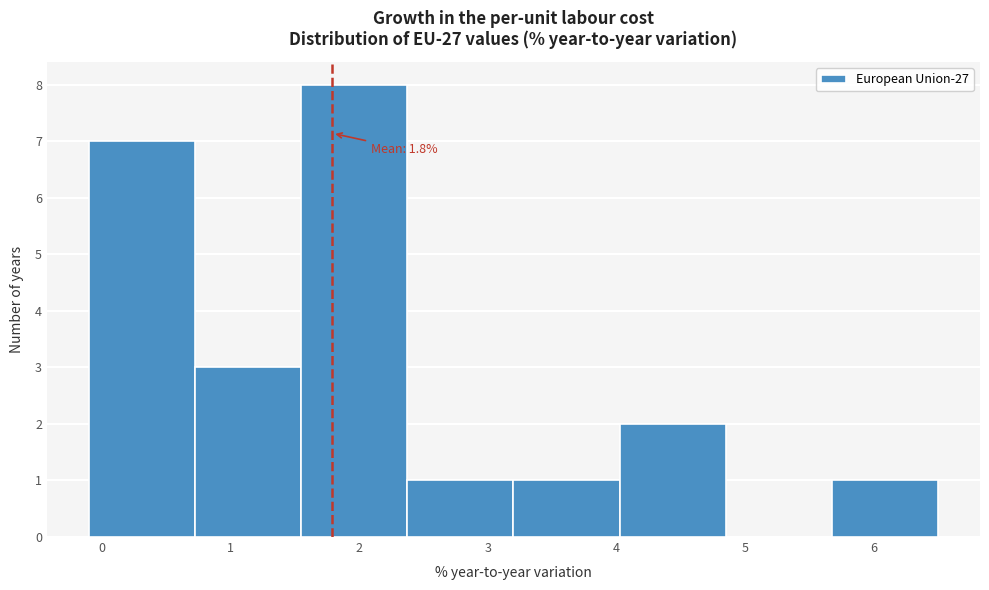

Over which range of the x-axis is the bar tallest?

1.6 to 2.4